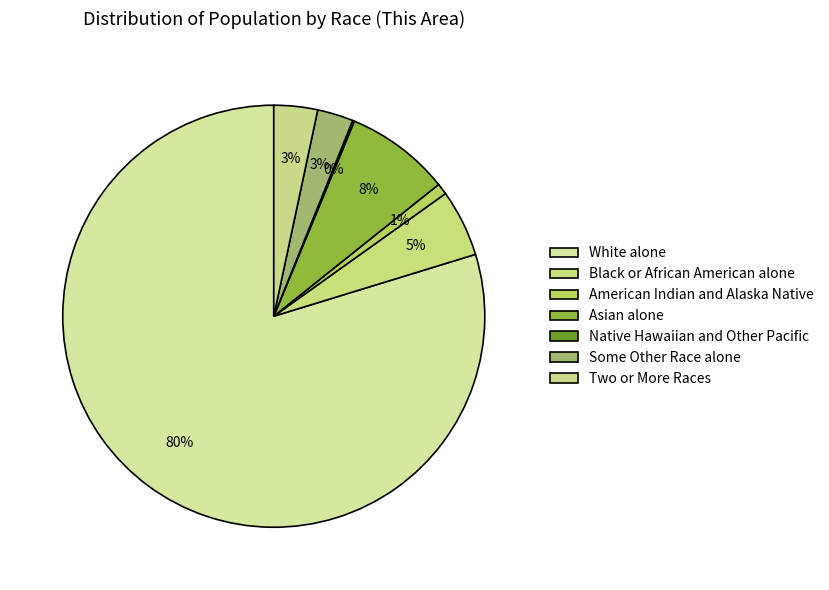

Rank the categories by value from lowest to highest.

Native Hawaiian and Other Pacific, American Indian and Alaska Native, Some Other Race alone, Two or More Races, Black or African American alone, Asian alone, White alone